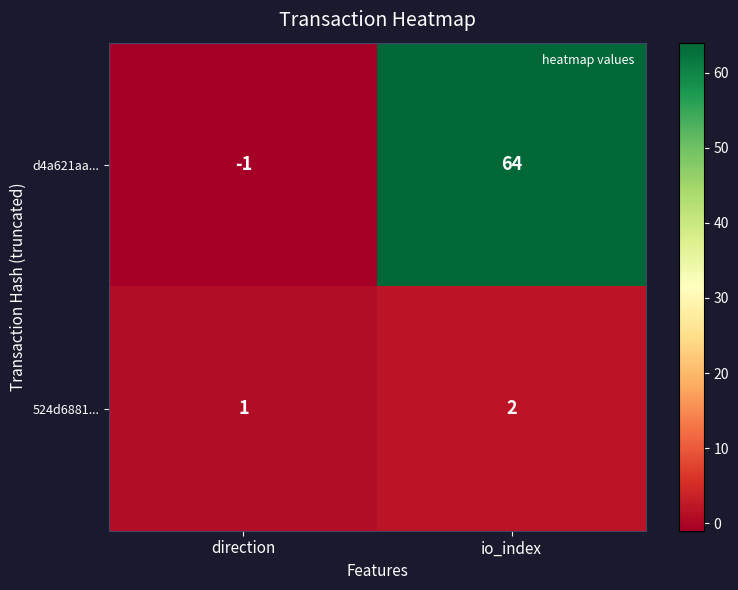

At which category is the sum across all series the highest?

io_index